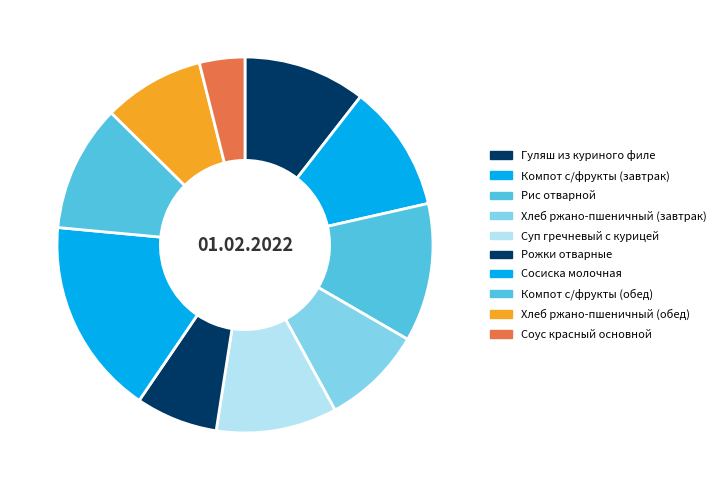

To the nearest percent, what percentage of the pie is Компот с/фрукты (завтрак)?

11%